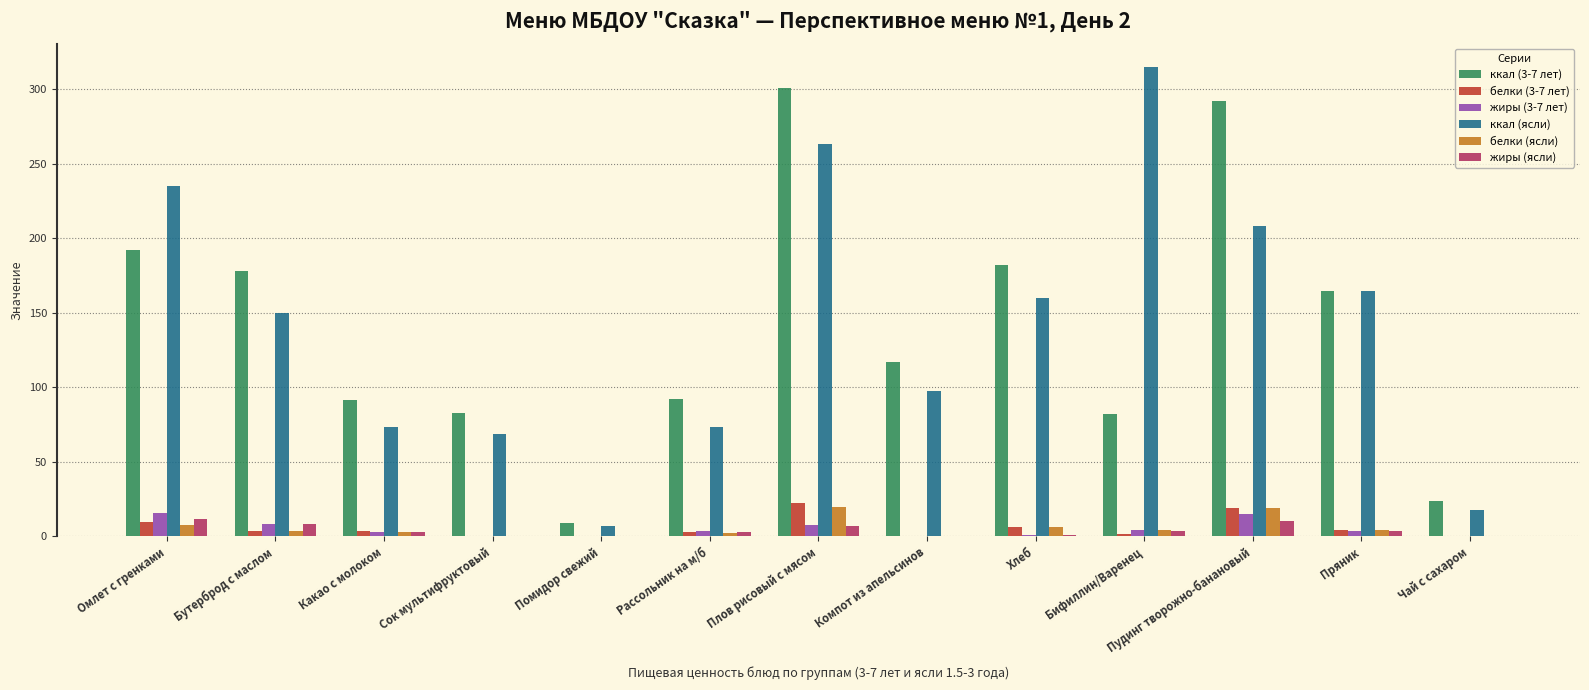

Count the number of data series in this chart.

6